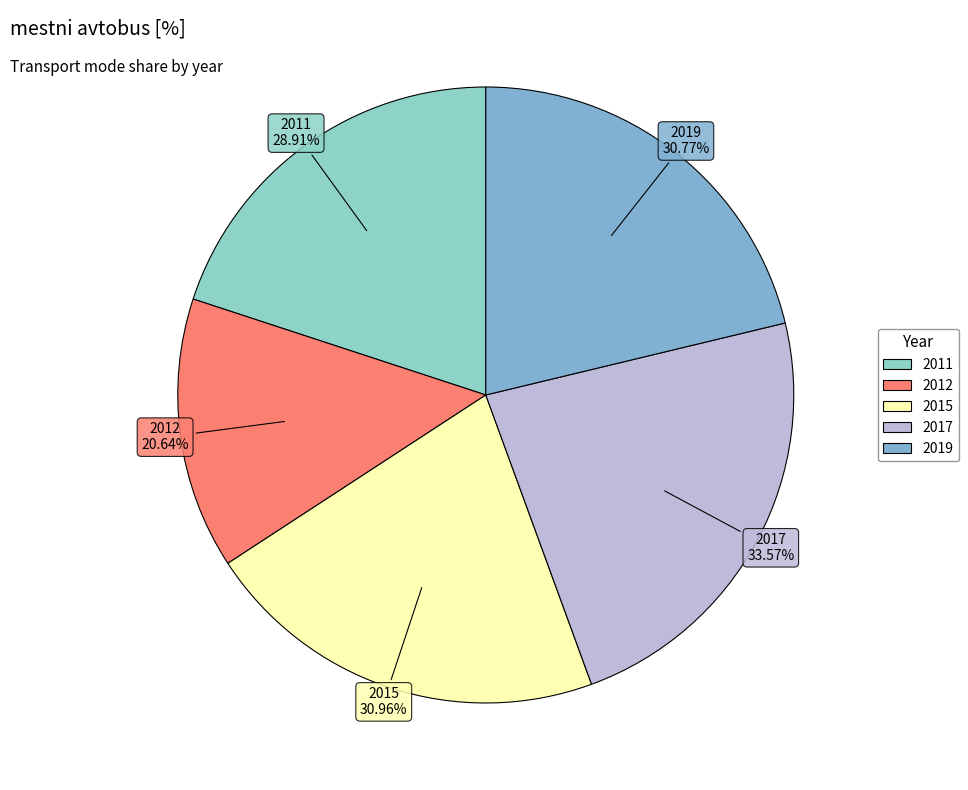

The 2017 slice represents 15% of the pie. True or false?

False